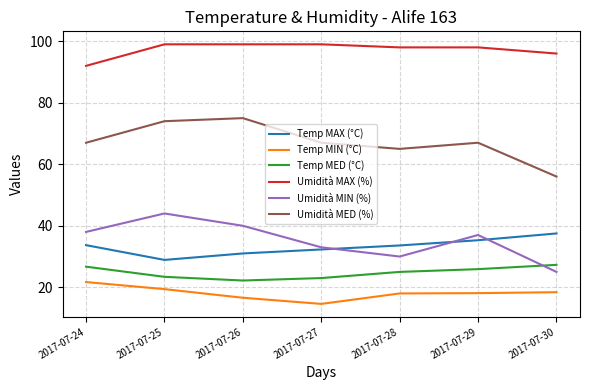

Which series has the largest total across all categories?

Umidità MAX (%)